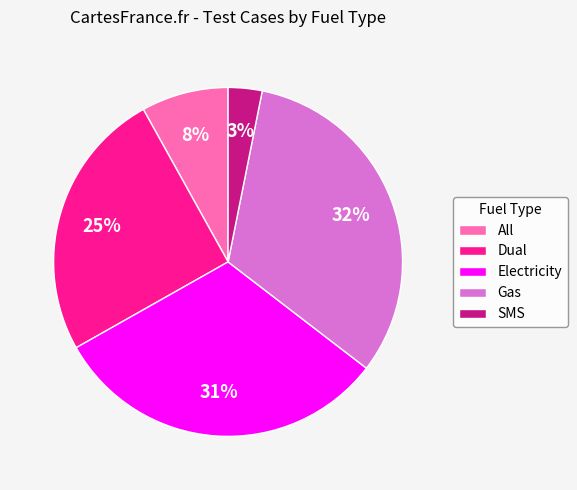

What is the largest slice in the pie chart?

Gas